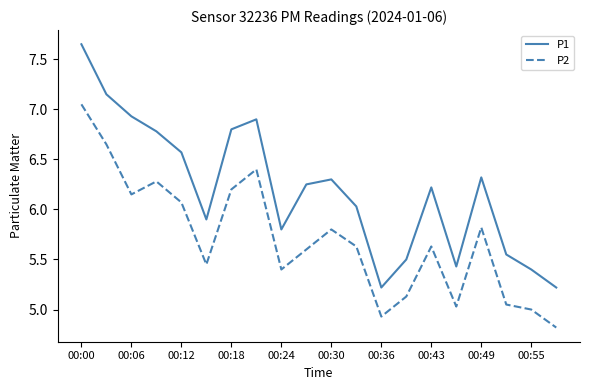

What is the minimum value for P1?

5.2